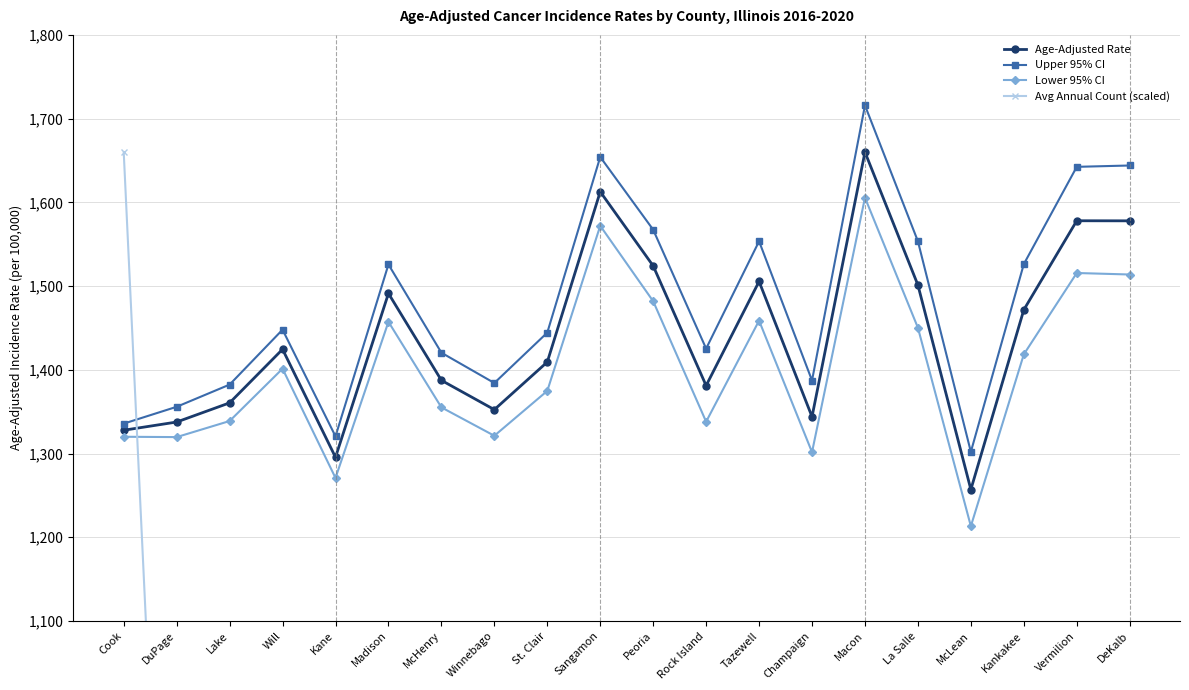

Which series has the widest spread of values?

Avg Annual Count (scaled)